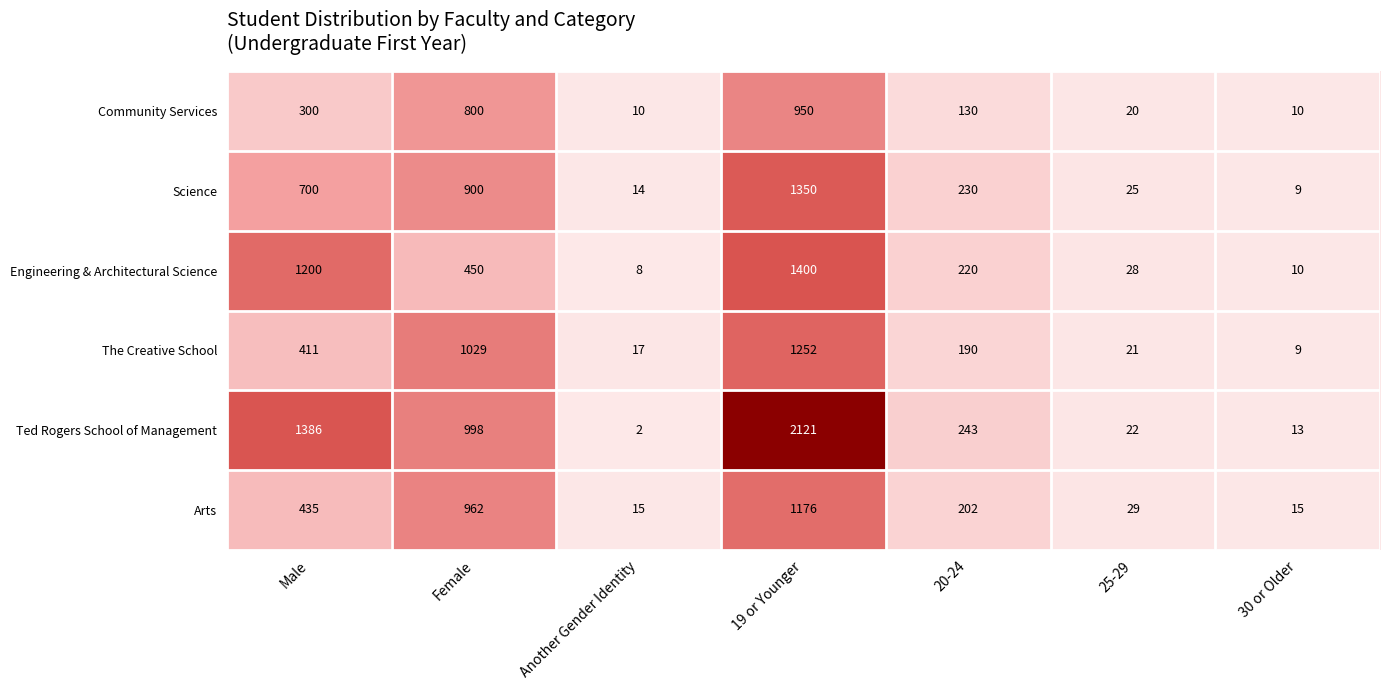

At which label does Engineering & Architectural Science reach its peak?

19 or Younger